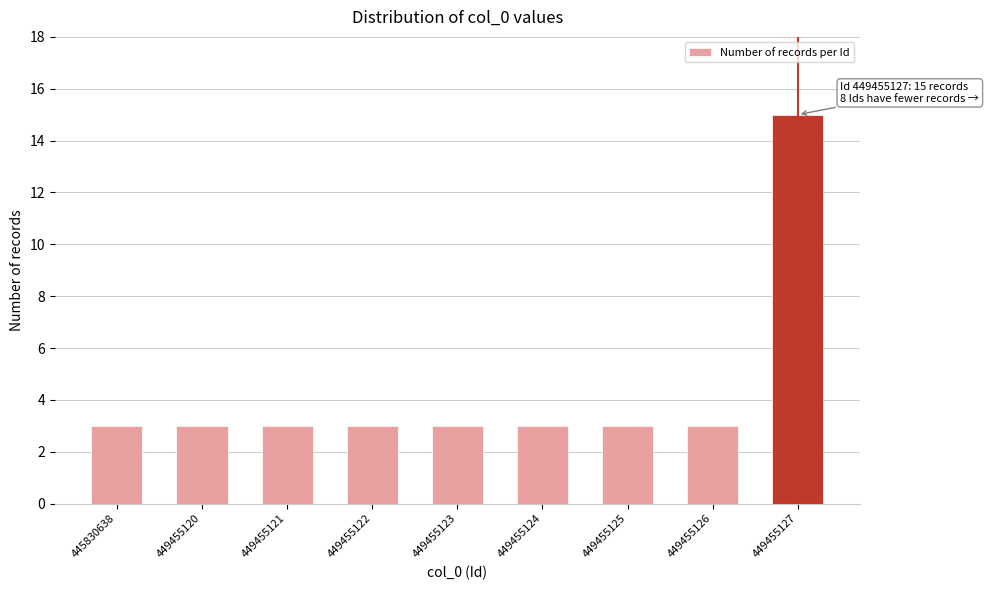

Reading left to right, transcribe all the data shown in this chart.

3	3	3	3	3	3	3	3	15